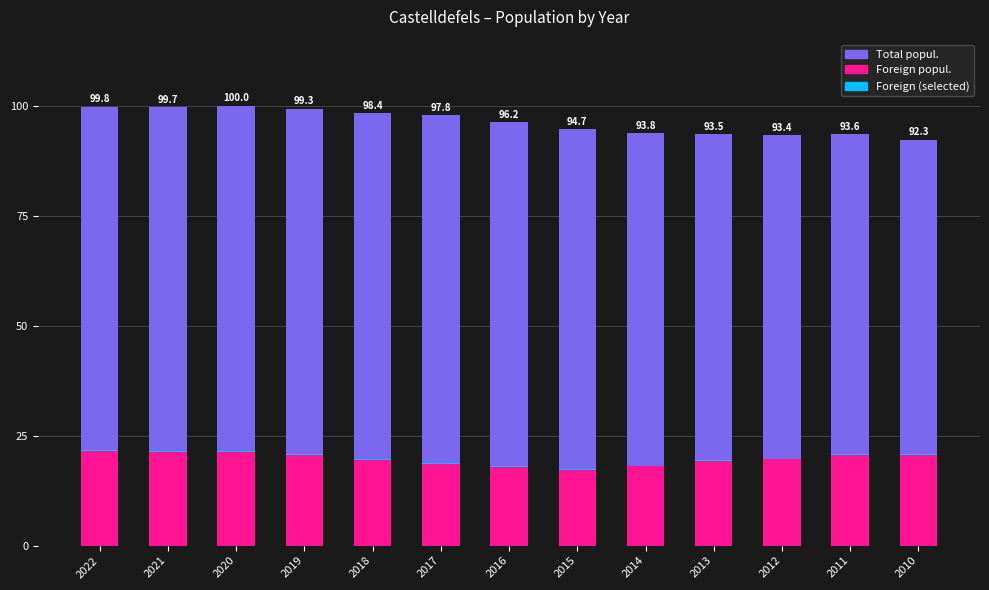

Is it true that Total popul. equals 99.3 at 2019?

True